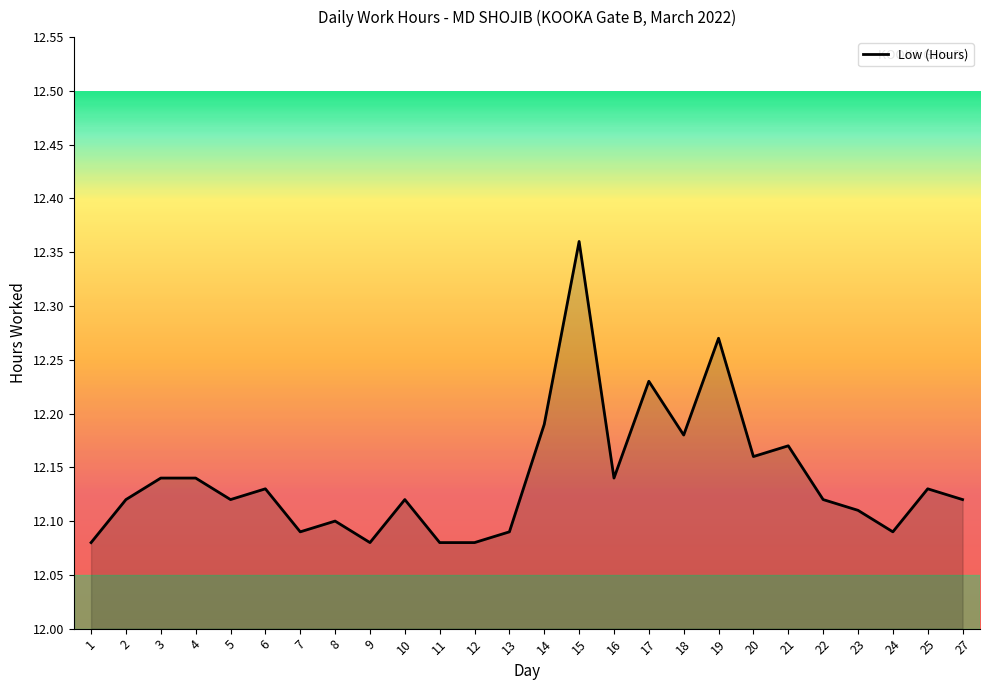

Does the chart display data point markers on the line(s)?

No